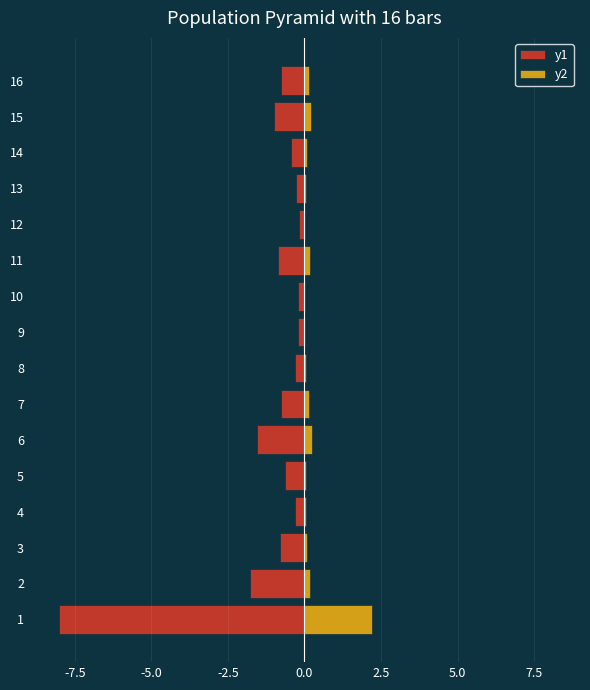

Between 10 and 15, which series saw the biggest shift?

y1